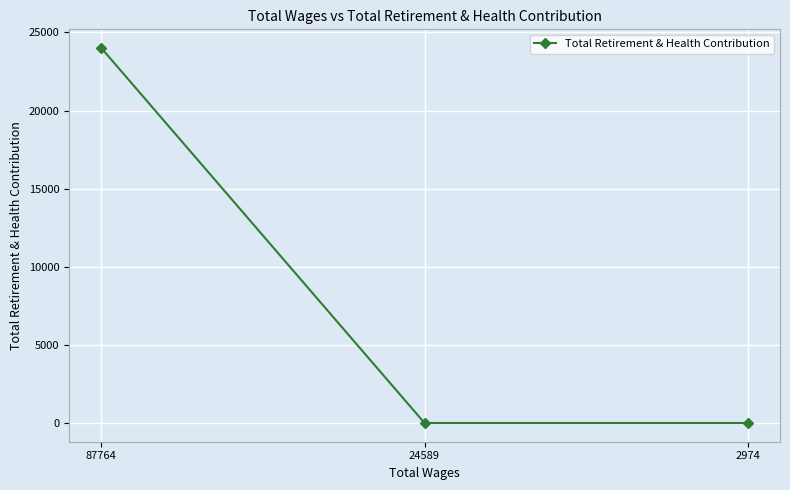

What is the difference between the maximum and minimum values?

23997